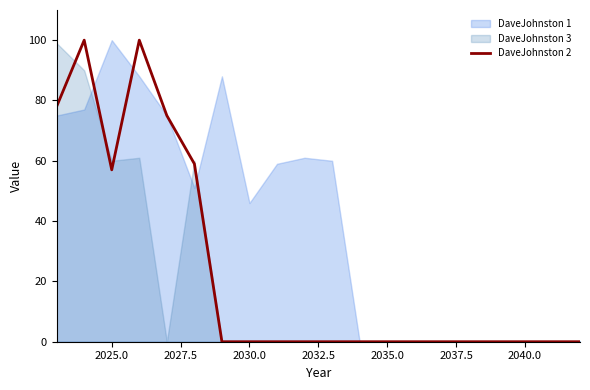

What is the highest value of the DaveJohnston 2 series?

100